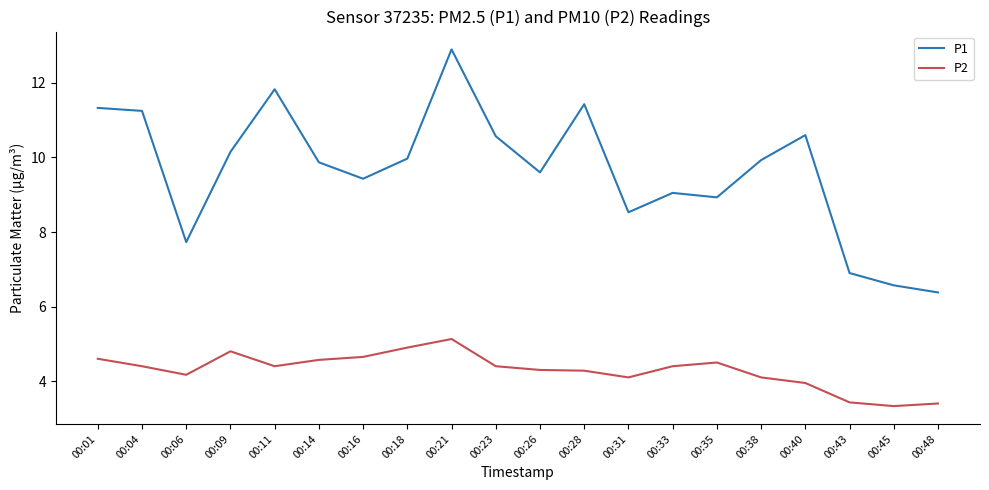

The P2 series shows 4.4 at 00:33. True or false?

True